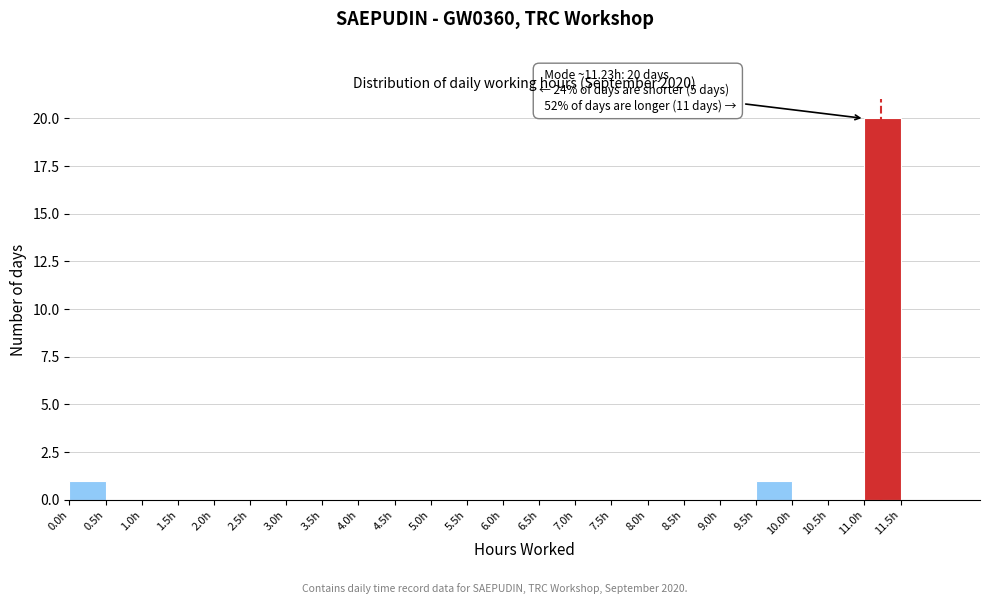

Which range on the x-axis has the tallest bar?

11.0 to 11.5